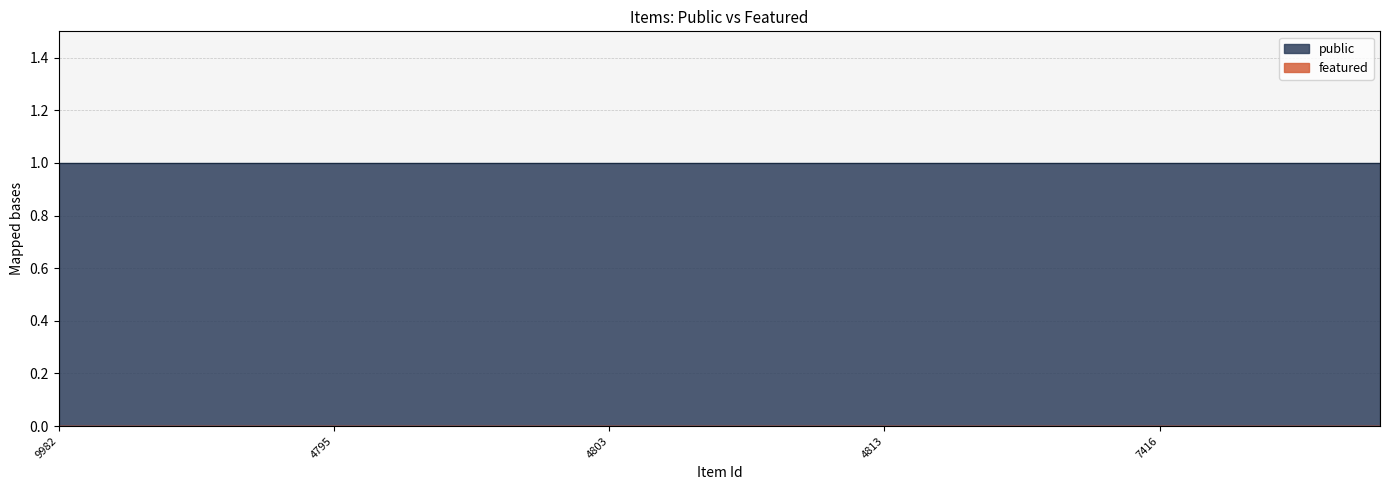

Reading right to left, what are all the values shown in this chart?

public: 5899=1	31133=1	6361=1	7460=1	7416=1	7373=1	20619=1	3973=1	4814=1	4813=1	4812=1	4811=1	4805=1	4804=1	4803=1	4802=1	4801=1	4799=1	4796=1	4795=1	4586=1	9980=1	25351=1	25474=1	9982=1
featured: 5899=0	31133=0	6361=0	7460=0	7416=0	7373=0	20619=0	3973=0	4814=0	4813=0	4812=0	4811=0	4805=0	4804=0	4803=0	4802=0	4801=0	4799=0	4796=0	4795=0	4586=0	9980=0	25351=0	25474=0	9982=0